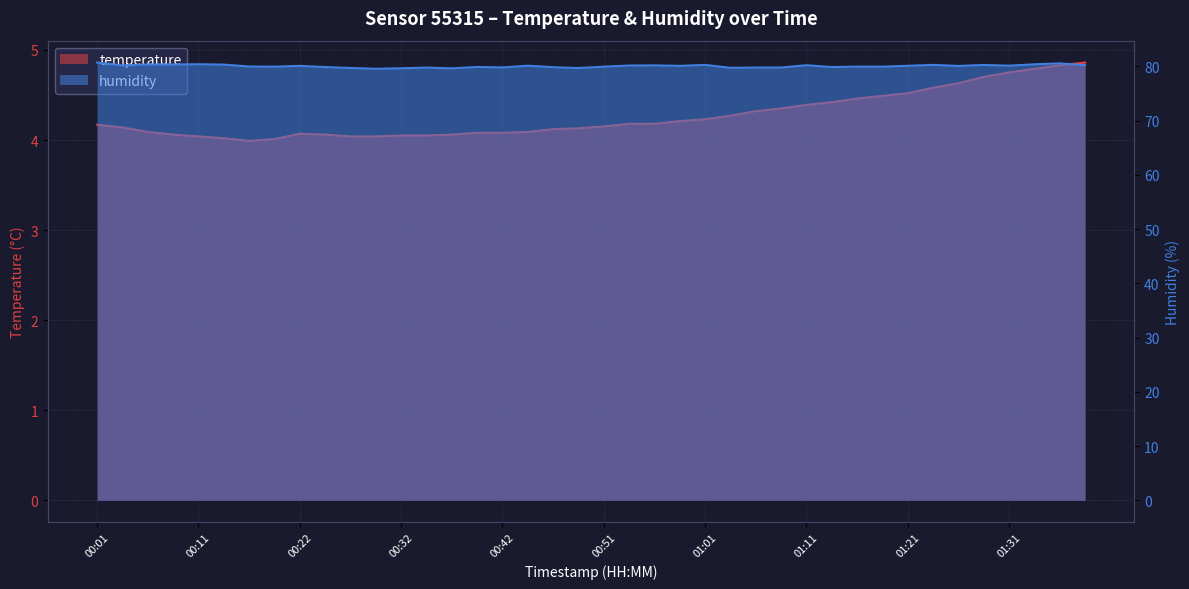

Which series changed the most between 00:06 and 00:32?

humidity